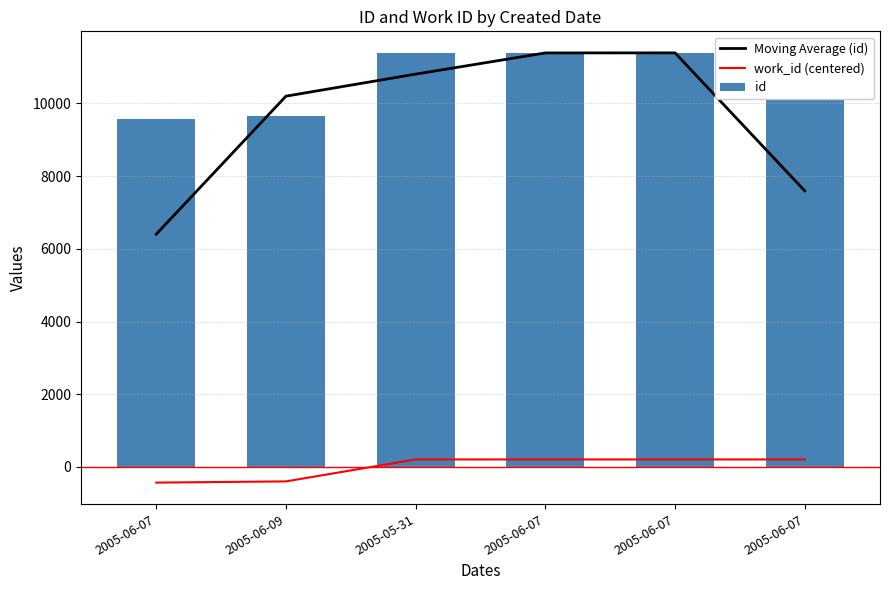

Where is work_id (centered) nearest to the value -111?

2005-06-09